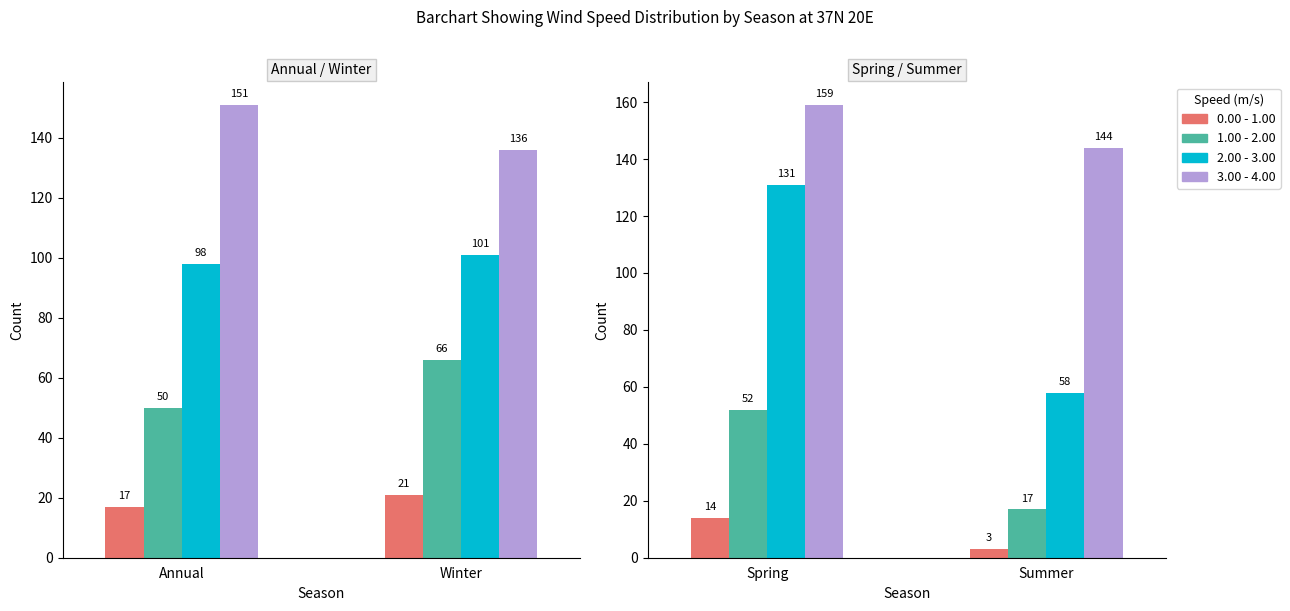

What is the greatest value displayed?

159